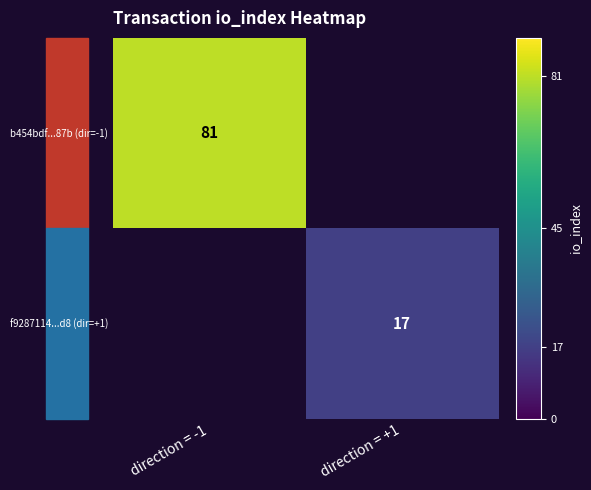

True or false: f9287114...d8 (dir=+1) has a value of 17 at direction = +1.

True